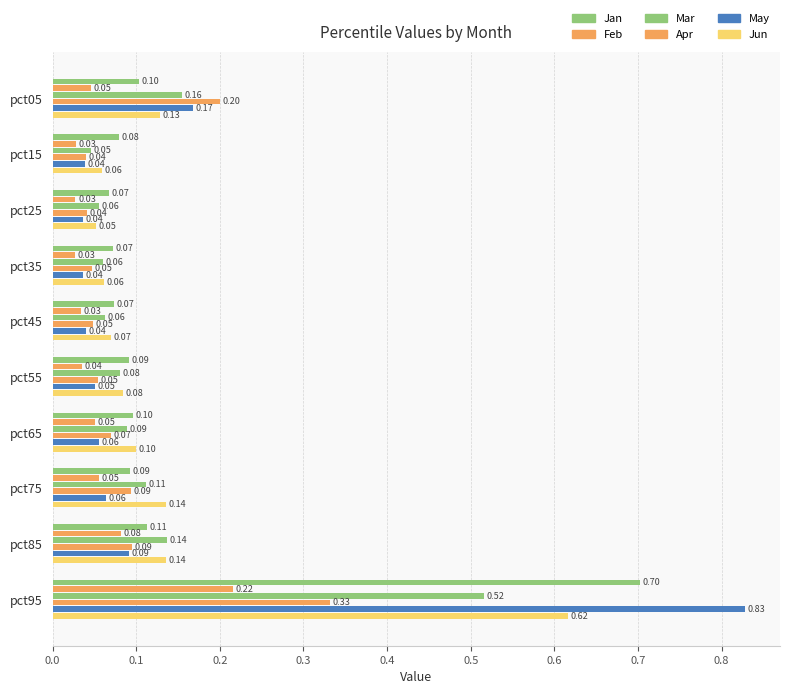

How many series are shown in this chart?

6